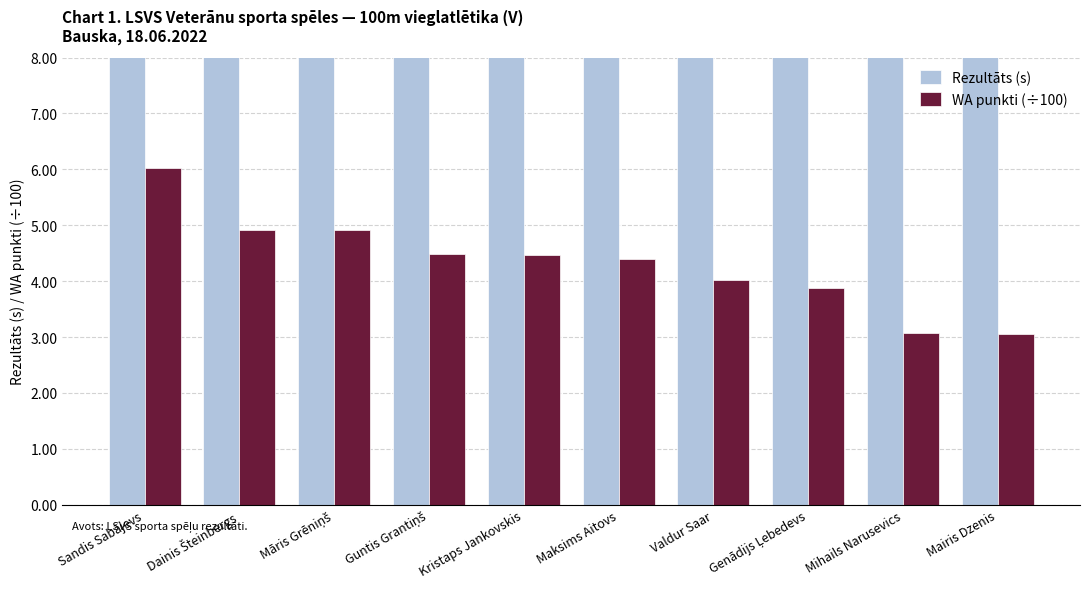

The WA punkti (÷100) series shows 2.9 at Sandis Sabājevs. True or false?

False